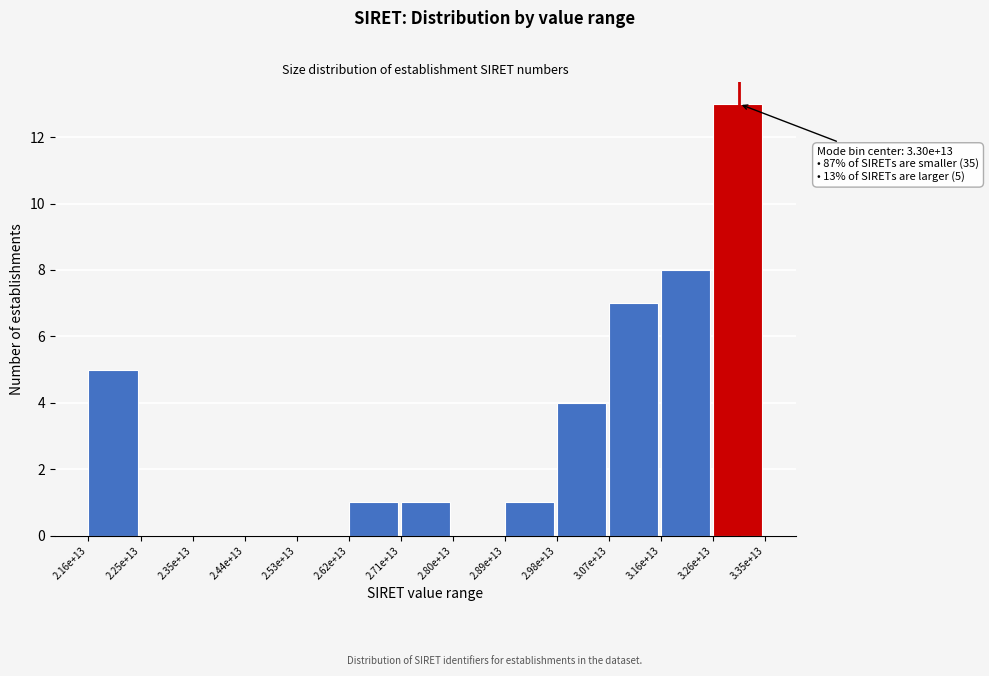

Reading left to right, extract all data points from this chart.

2.16e+13=5	2.25e+13=0	2.35e+13=0	2.44e+13=0	2.53e+13=0	2.62e+13=1	2.71e+13=1	2.80e+13=0	2.89e+13=1	2.98e+13=4	3.07e+13=7	3.16e+13=8	3.26e+13=13